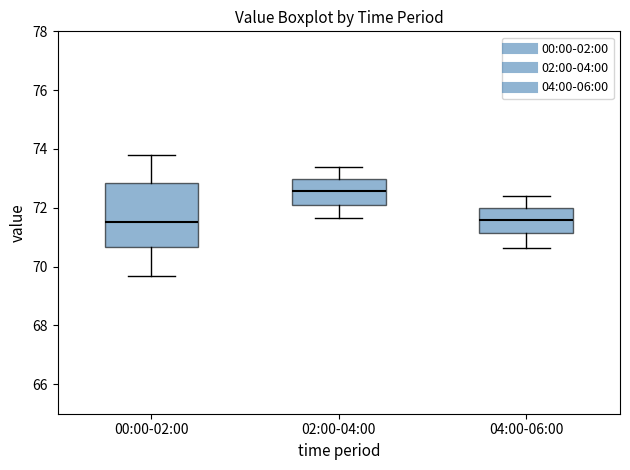

Where does the upper whisker of the box for 00:00-02:00 end on the y-axis? The values are not printed on the chart, so give them approximately, as read against the axis.

73.8